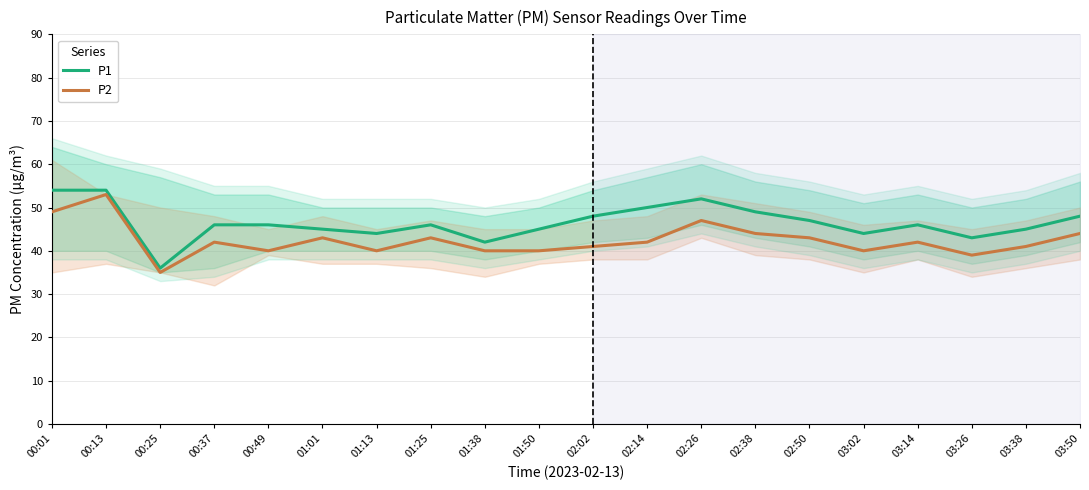

What are all the series names shown in the legend?

P1, P2